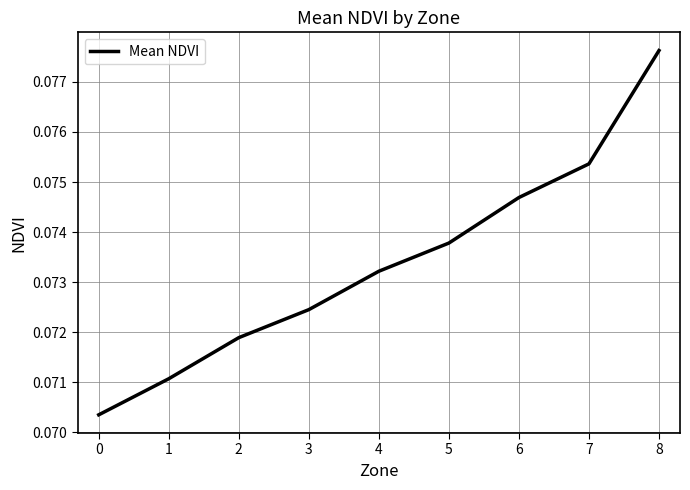

Which category has the highest value across all series?

8